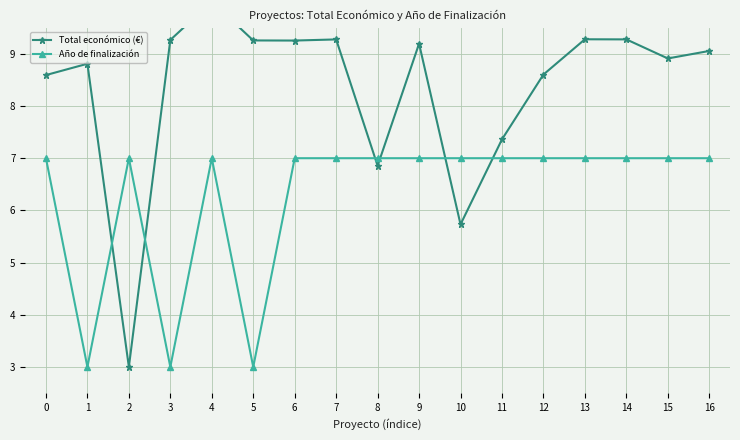

At which label does Total económico (€) first exceed 9?

3